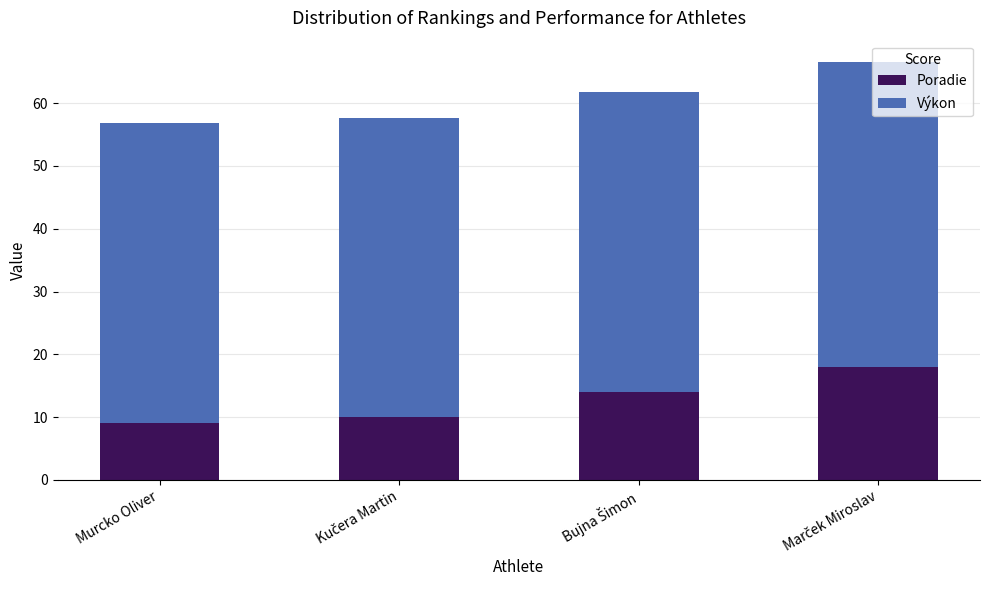

What is the total value across all series at Murcko Oliver?

56.8